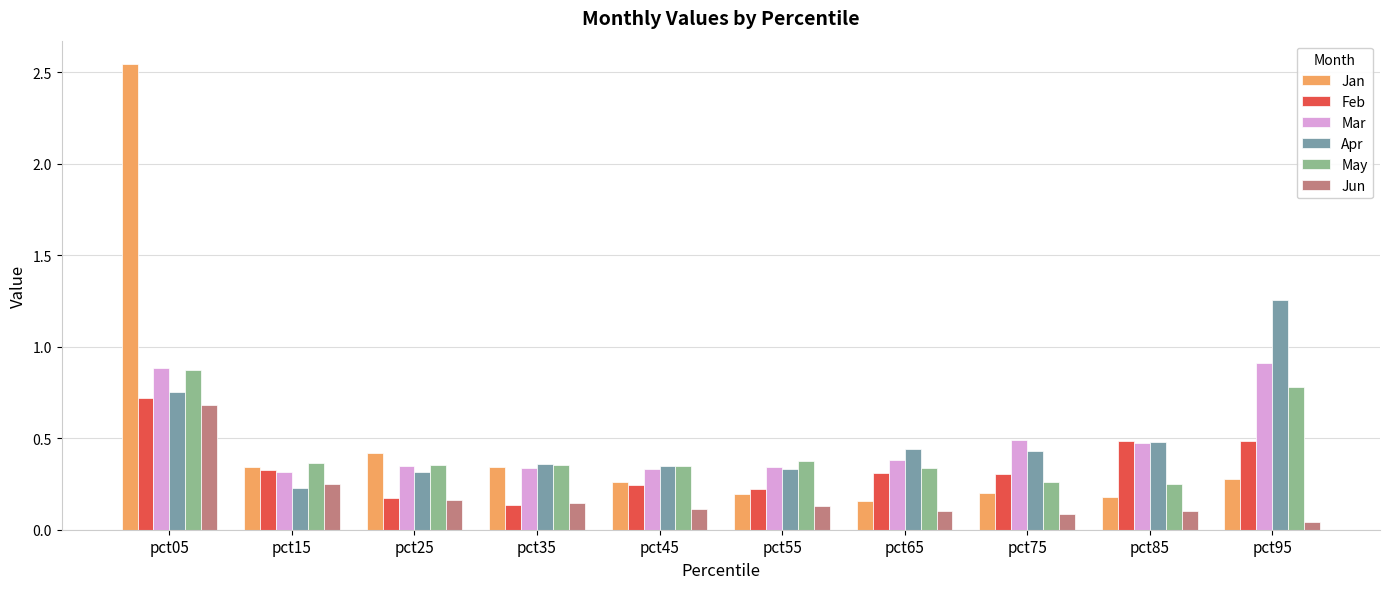

The Mar series shows 0.5 at pct35. True or false?

False